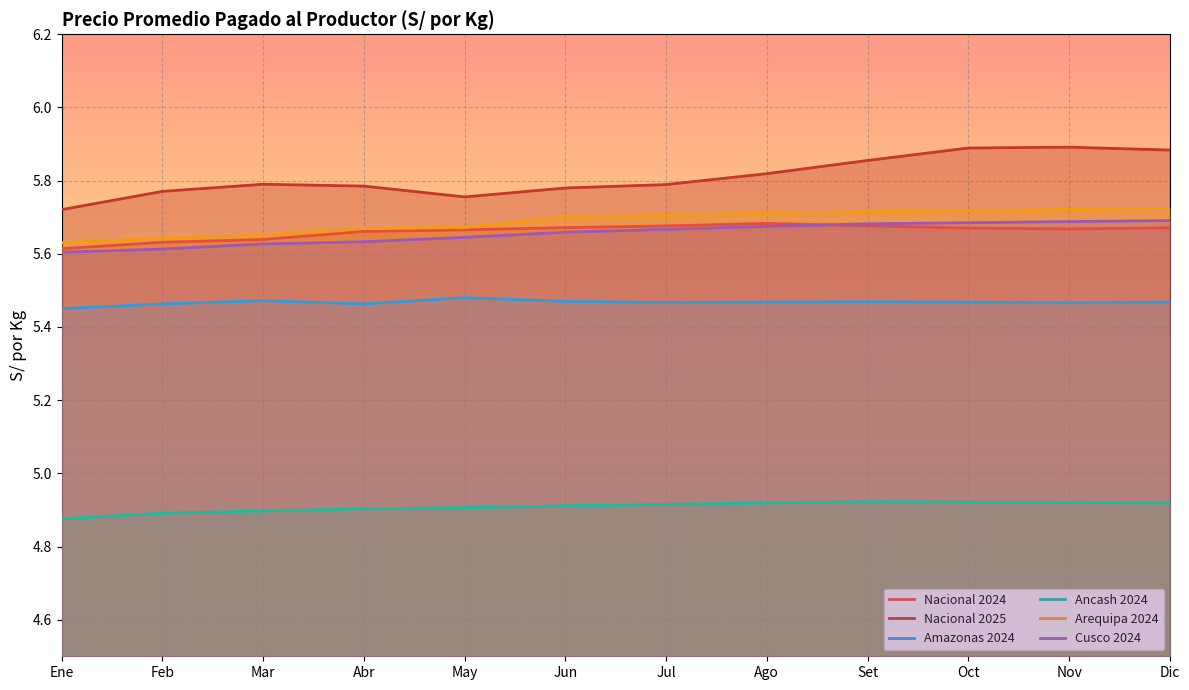

What is the smallest value displayed?

4.9